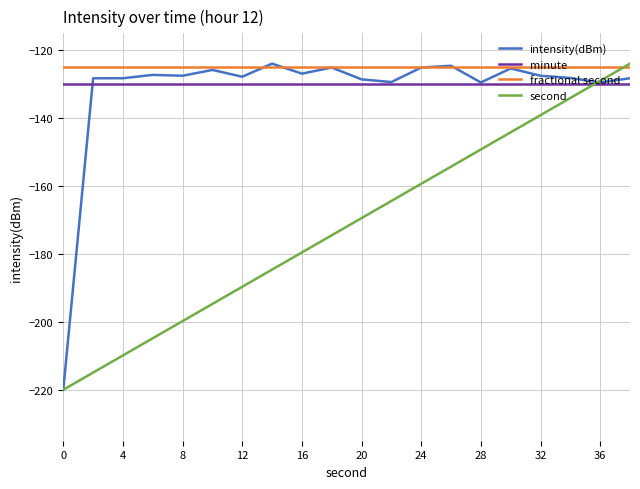

Which series has the largest total across all categories?

fractional second